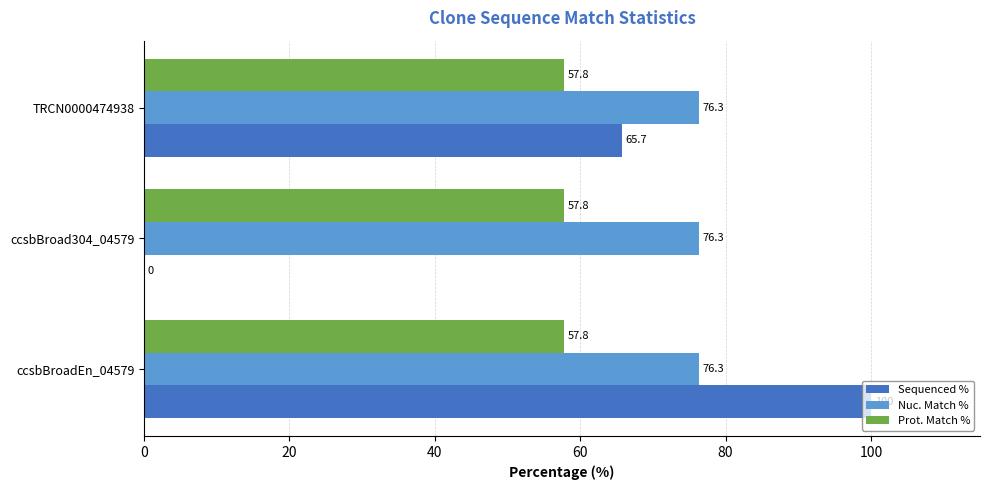

True or false: Sequenced % has a value of 24.7 at TRCN0000474938.

False